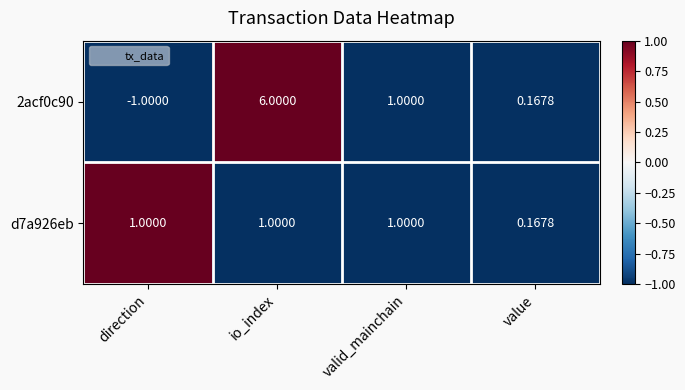

How many distinct data groups are displayed?

2